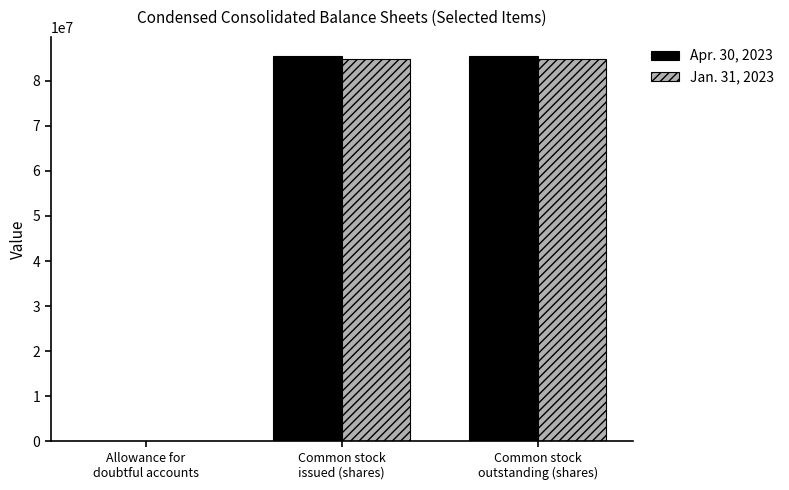

Reading left to right, list all the values displayed in this chart.

Apr. 30, 2023: Allowance for
doubtful accounts=4722	Common stock
issued (shares)=85470000	Common stock
outstanding (shares)=85470000
Jan. 31, 2023: Allowance for
doubtful accounts=4989	Common stock
issued (shares)=84758000	Common stock
outstanding (shares)=84758000